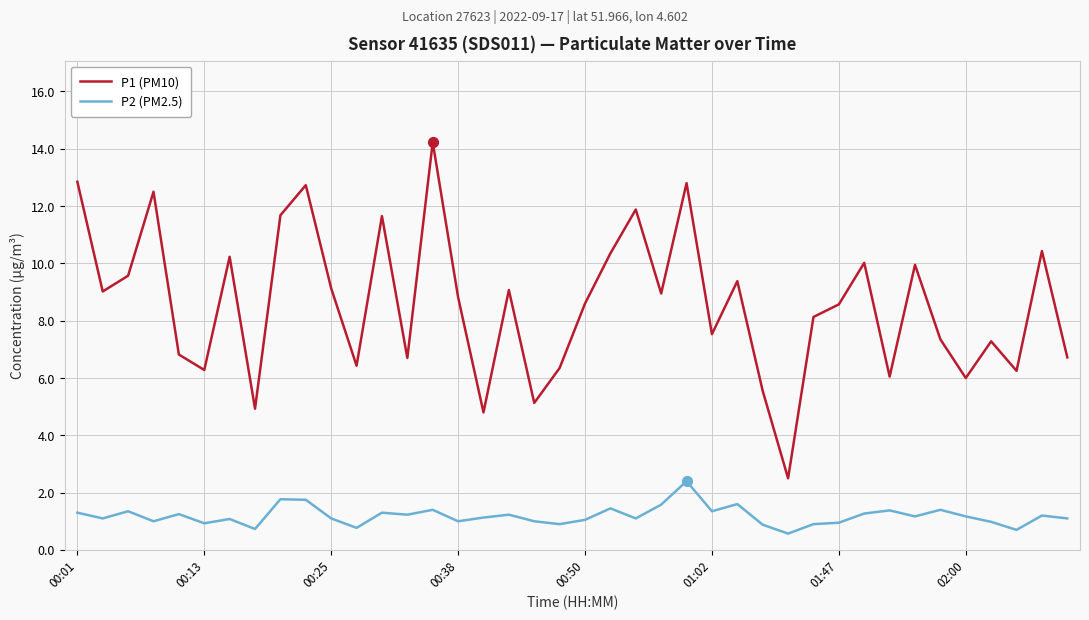

At how many categories does at least one series exceed 13?

1